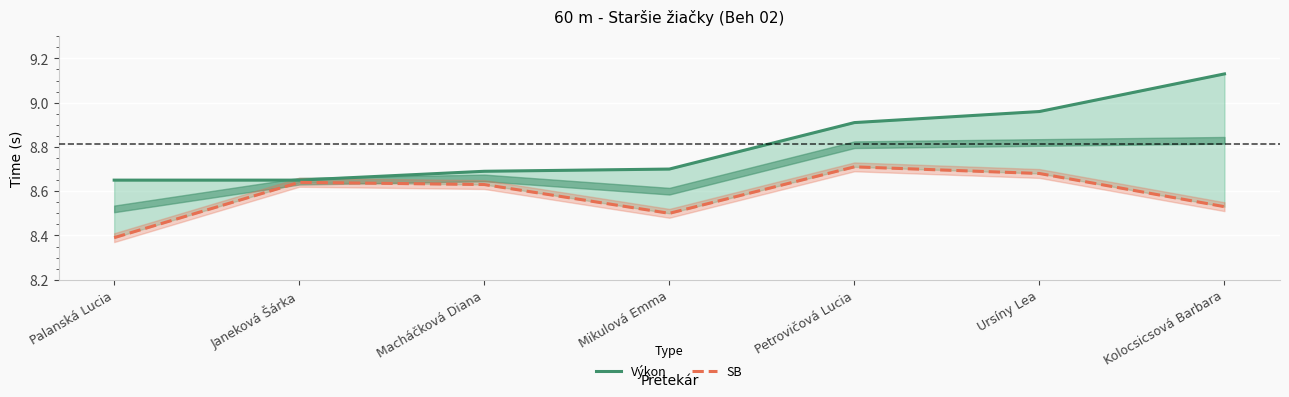

Which series has the widest spread of values?

Výkon